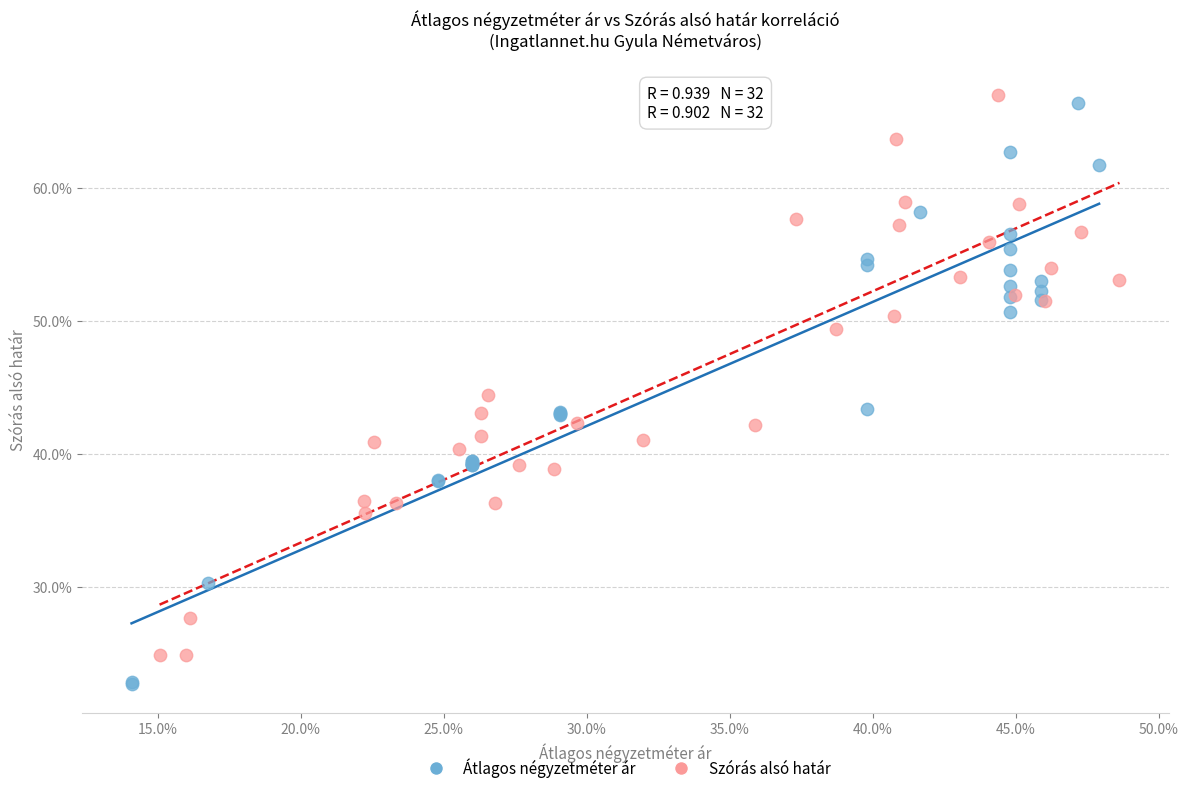

Which series reaches the minimum Y coordinate?

Átlagos négyzetméter ár